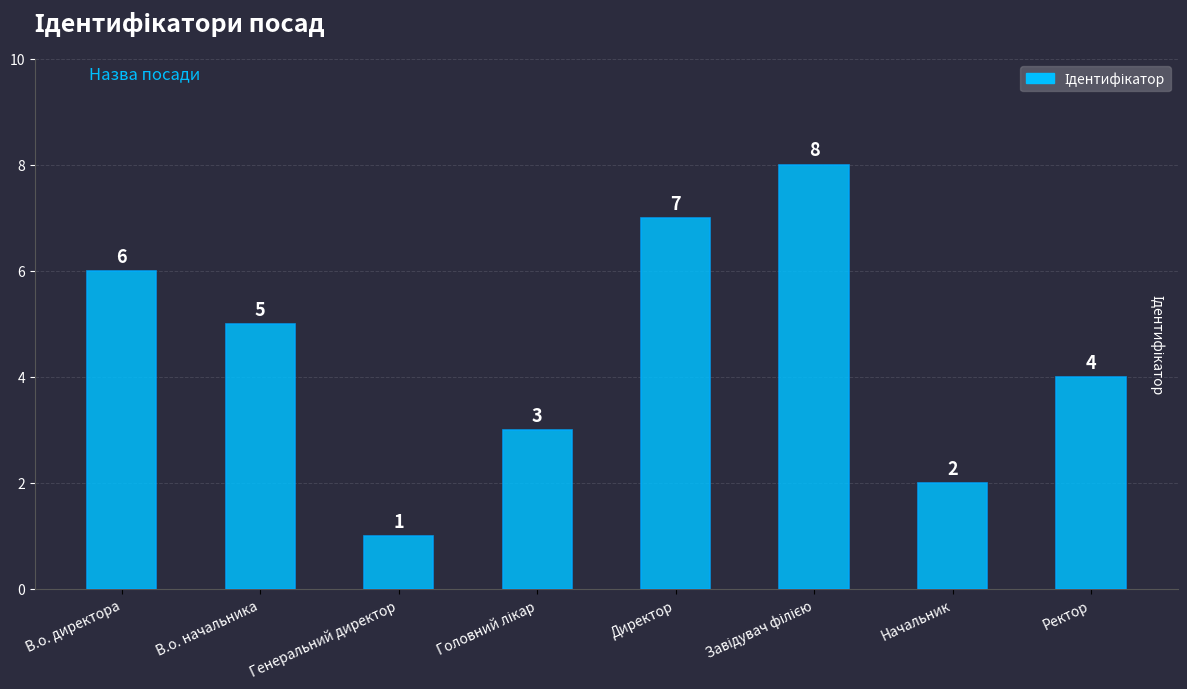

What is the difference between the maximum and minimum values?

7